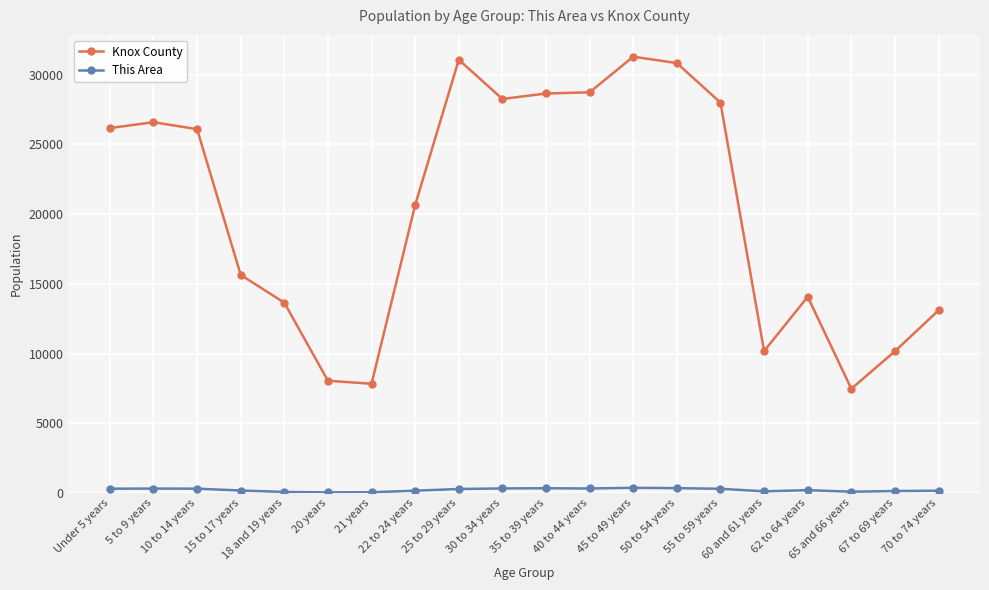

True or false: This Area and Knox County cross at least once.

False